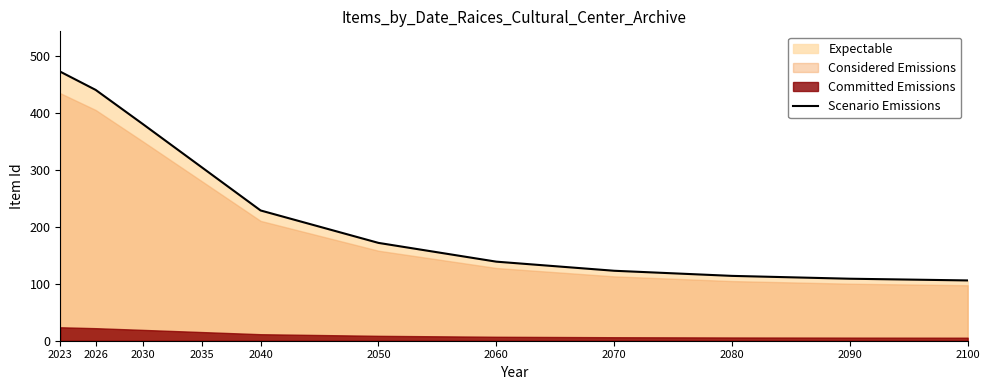

Where is the data nearest to the value 289?

2035